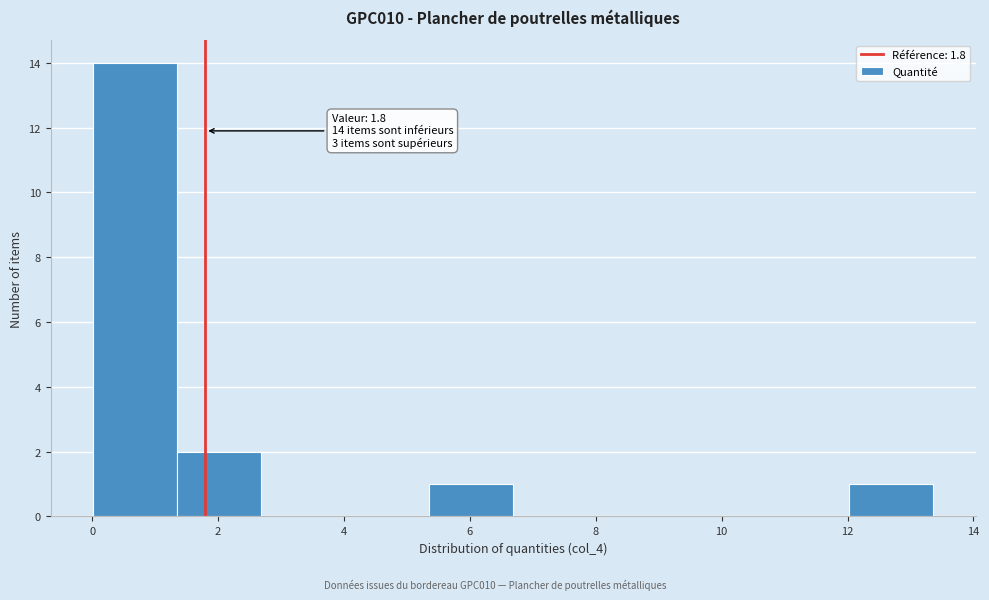

Which range on the x-axis has the tallest bar?

0.0 to 1.4